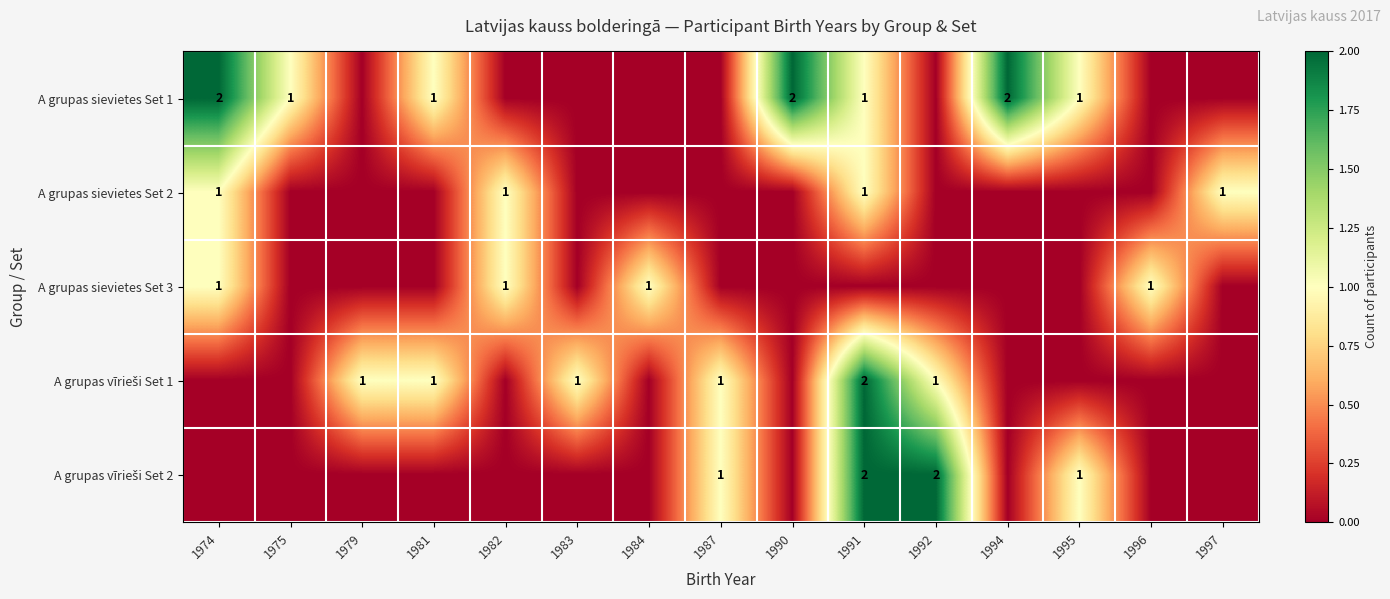

True or false: A grupas sievietes Set 1 has a value of 1 at 1994.

False